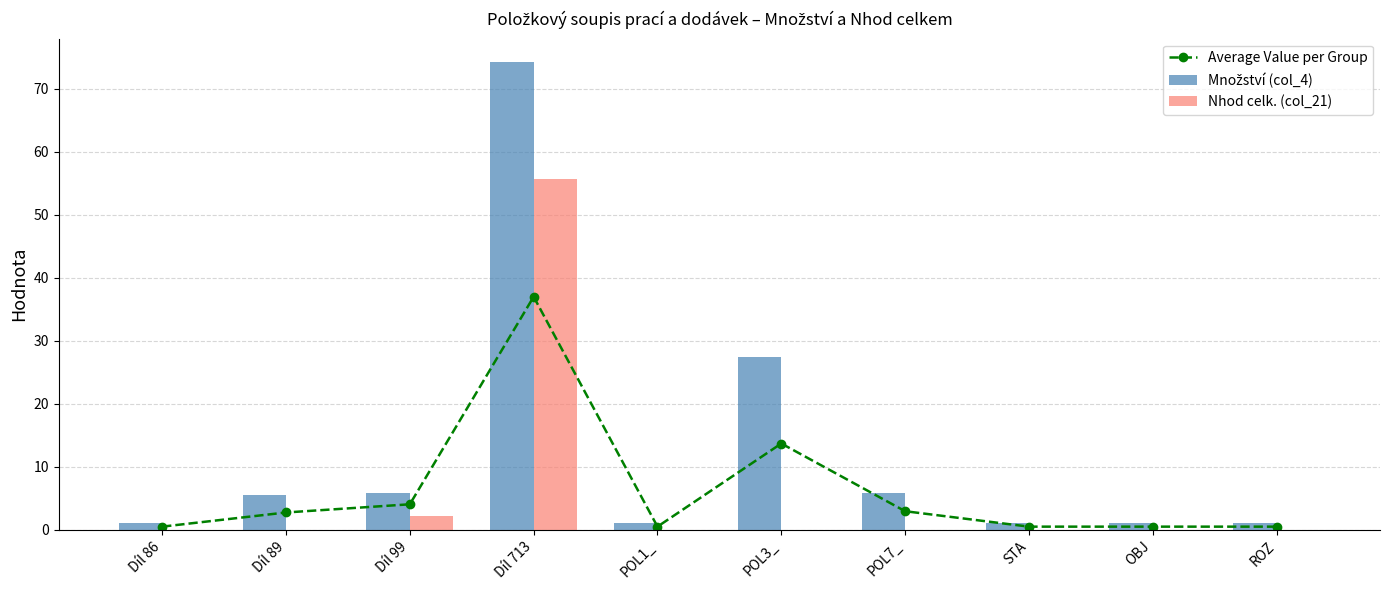

Reading left to right, extract all data points from this chart.

Average Value per Group: Díl 86=0.5	Díl 89=2.8	Díl 99=4.0	Díl 713=37.0	POL1_=0.5	POL3_=13.7	POL7_=3.0	STA=0.5	OBJ=0.5	ROZ=0.5
Množství (col_4): Díl 86=1.0	Díl 89=5.5	Díl 99=5.9	Díl 713=74.3	POL1_=1.0	POL3_=27.4	POL7_=5.9	STA=1.0	OBJ=1.0	ROZ=1.0
Nhod celk. (col_21): Díl 86=0.0	Díl 89=0.0	Díl 99=2.2	Díl 713=55.8	POL1_=0.0	POL3_=0.0	POL7_=0.0	STA=0.0	OBJ=0.0	ROZ=0.0